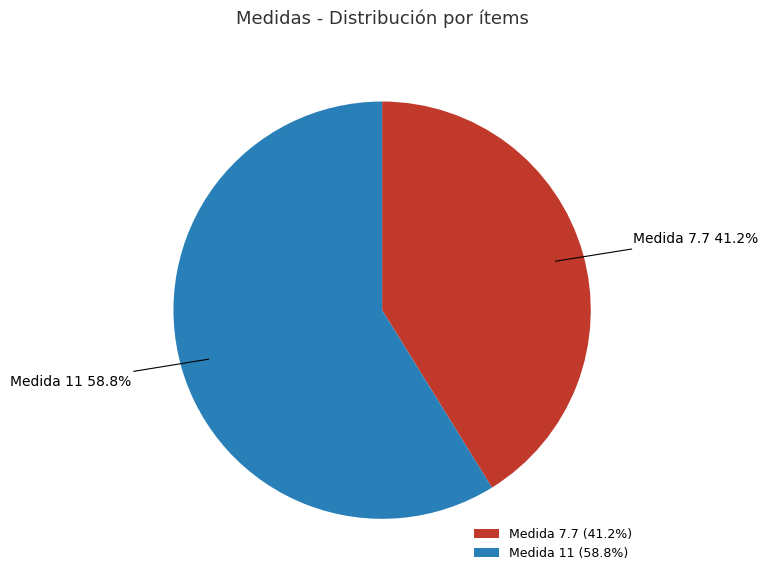

Which has a higher value, Medida 7.7 or Medida 11?

Medida 11